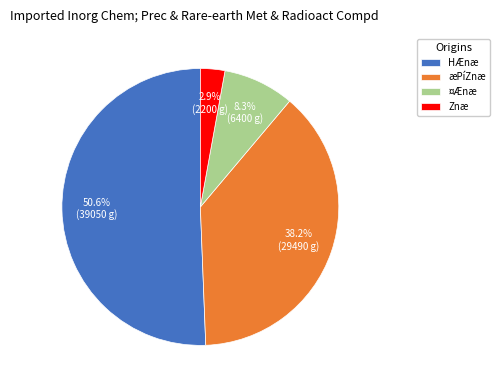

Between HÆnæ and ¤Ænæ, which is larger?

HÆnæ